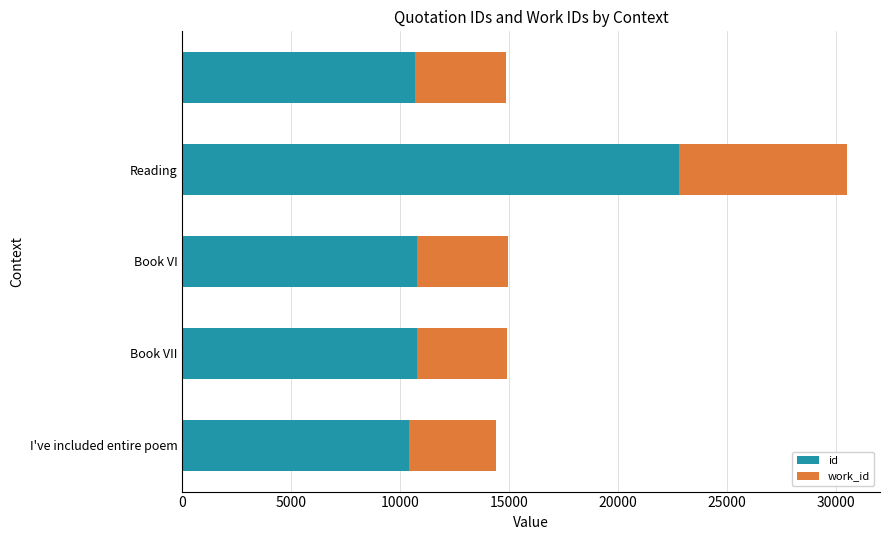

What is the maximum value for id?

22798